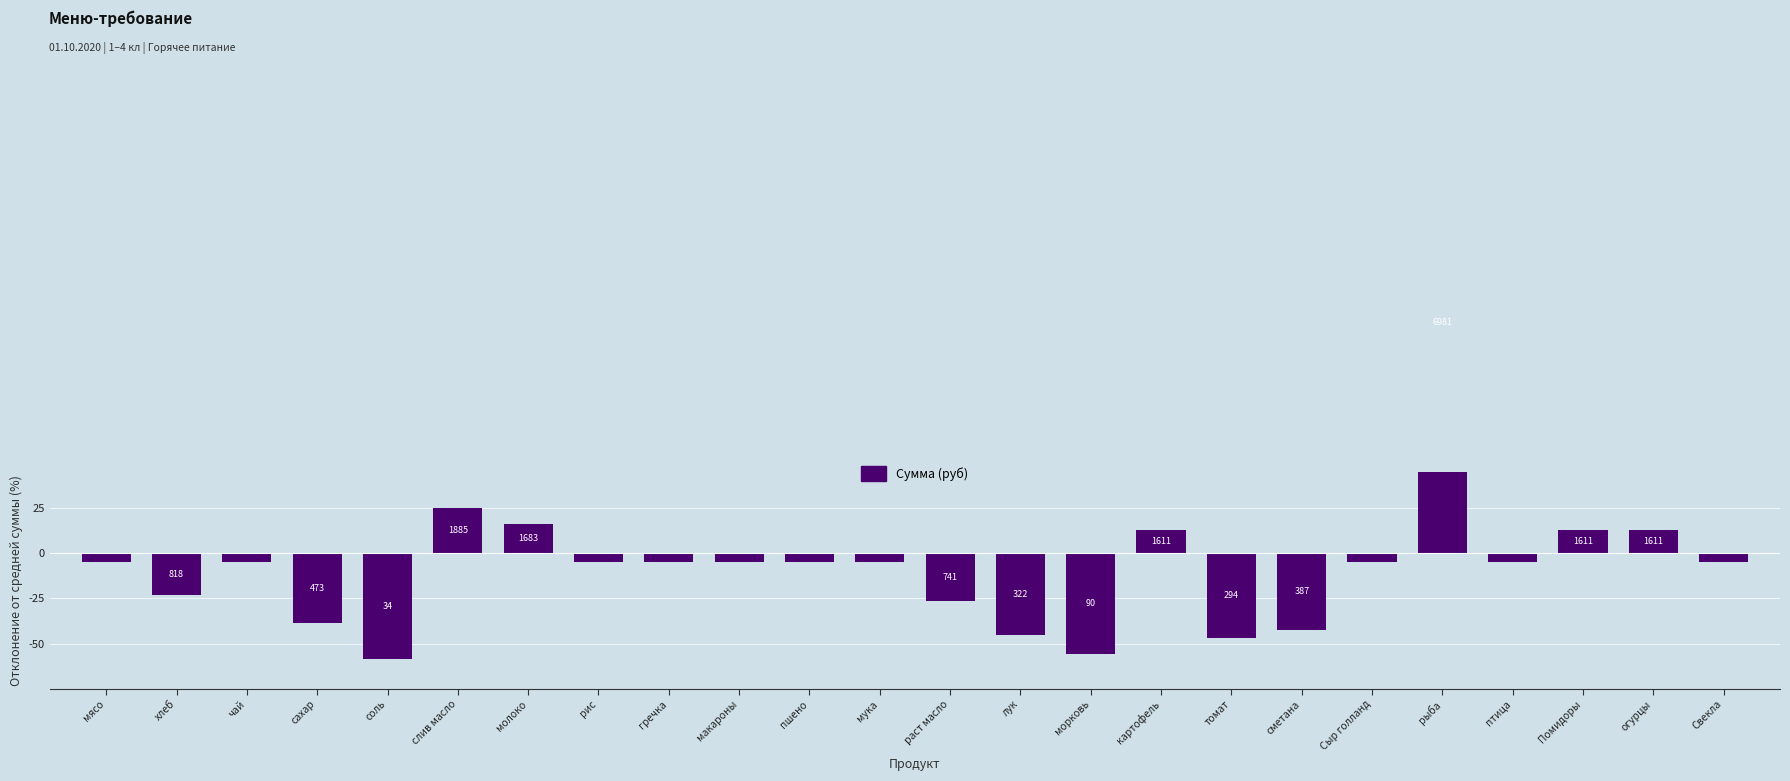

Reading right to left, list all the values displayed in this chart.

Свекла=-5.0	огурцы=13.0	Помидоры=13.0	птица=-5.0	рыба=256.3	Сыр голланд=-5.0	сметана=-42.5	томат=-46.7	картофель=13.0	морковь=-55.9	лук=-45.4	раст масло=-26.4	мука=-5.0	пшено=-5.0	макароны=-5.0	гречка=-5.0	рис=-5.0	молоко=16.2	слив масло=25.4	соль=-58.4	сахар=-38.6	чай=-5.0	хлеб=-22.9	мясо=-5.0